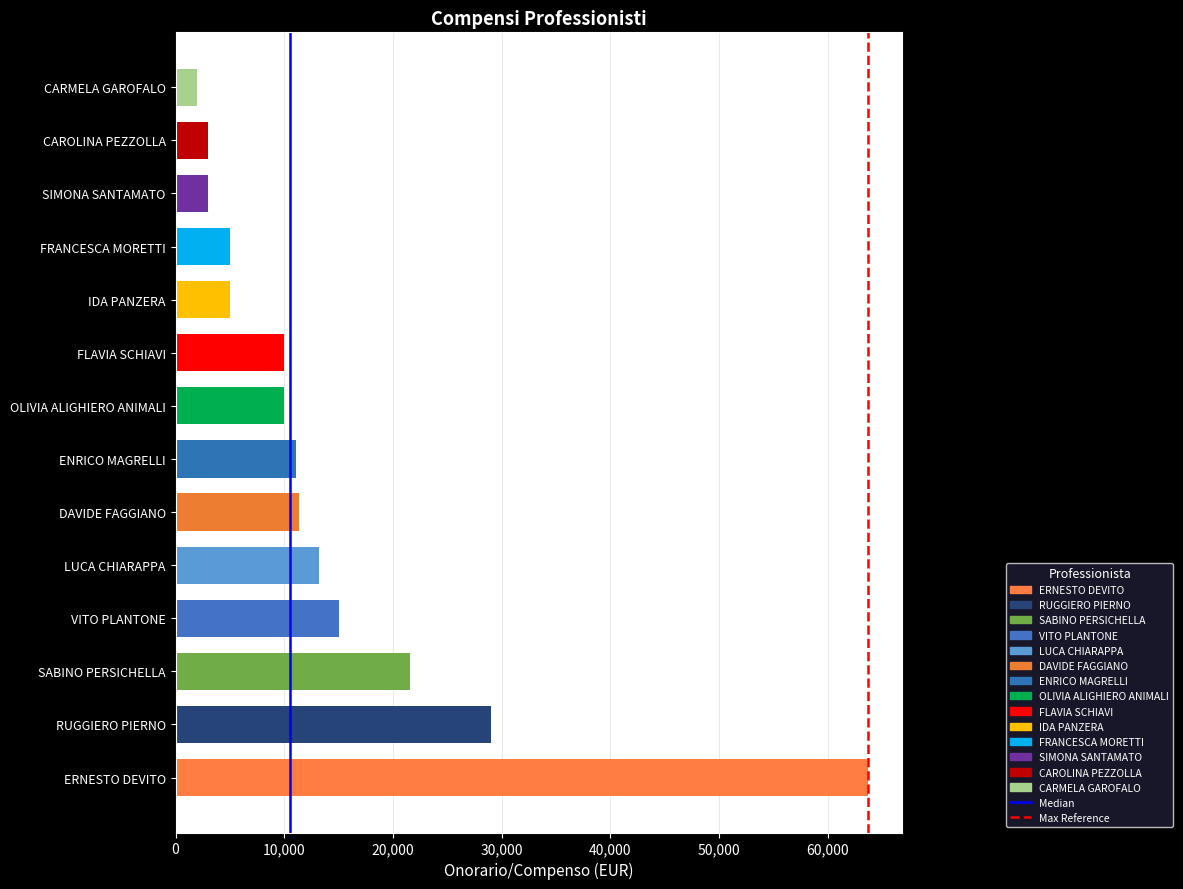

The value at LUCA CHIARAPPA is 23161.0. True or false?

False